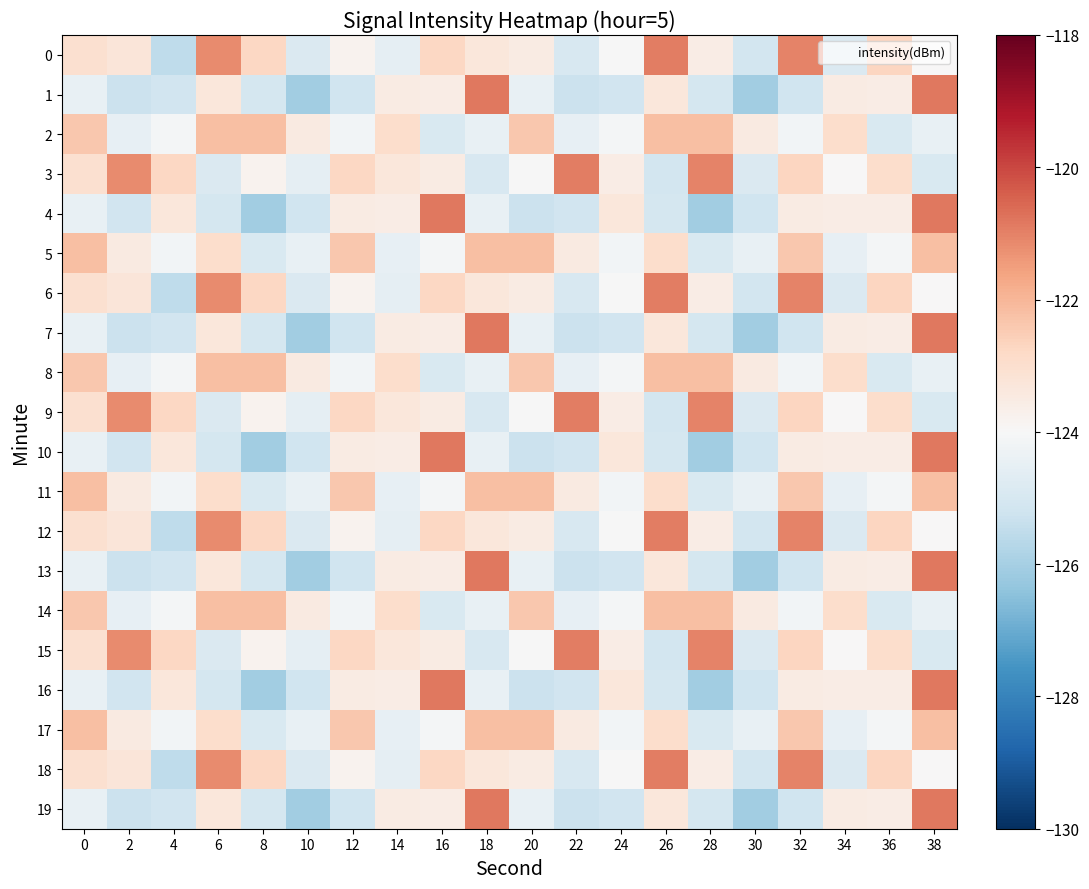

Which series has the largest range (max minus min)?

1